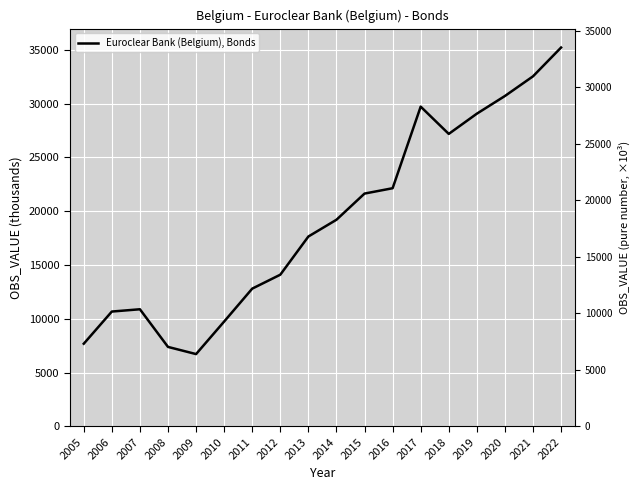

At which category does the chart reach its minimum across all series?

2009